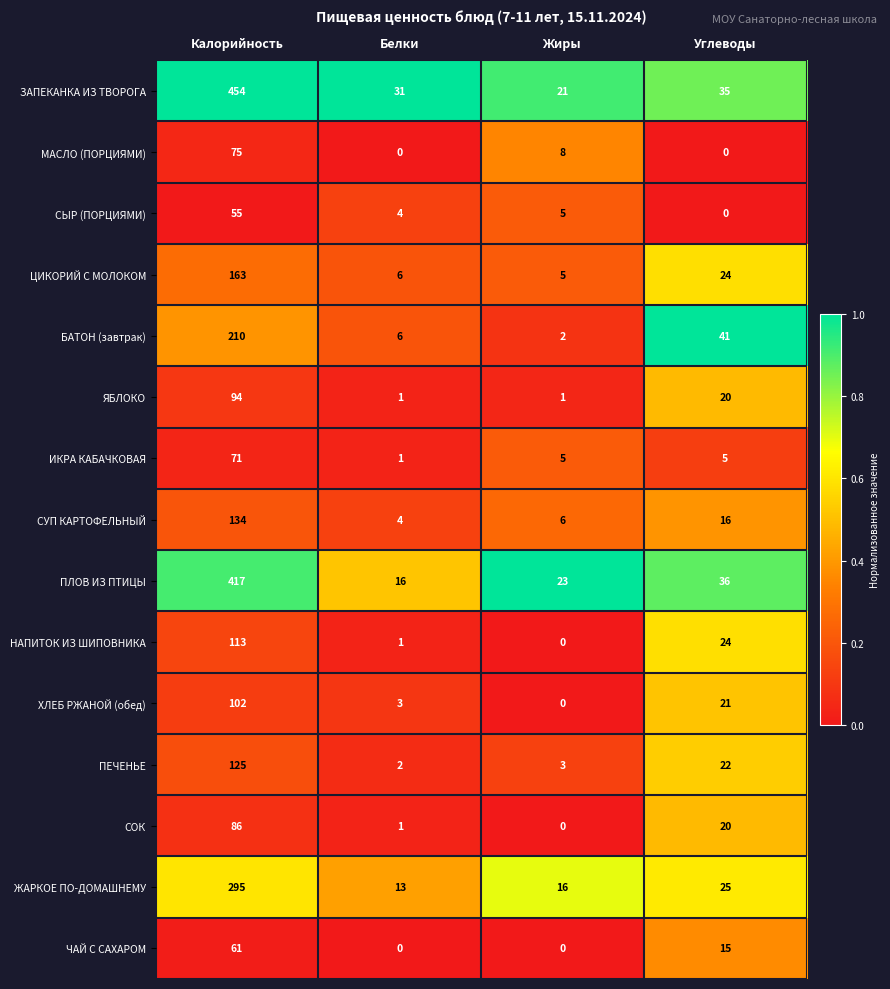

The ЗАПЕКАНКА ИЗ ТВОРОГА series shows 454 at Калорийность. True or false?

True